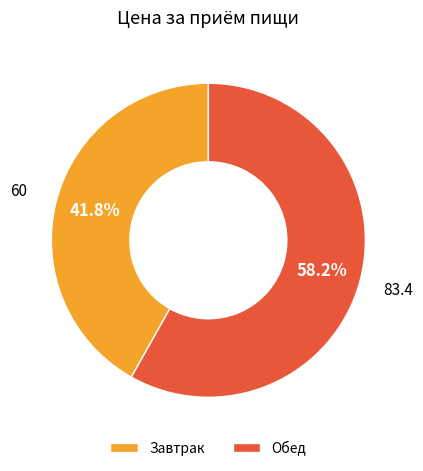

How many slices are in this pie chart?

2